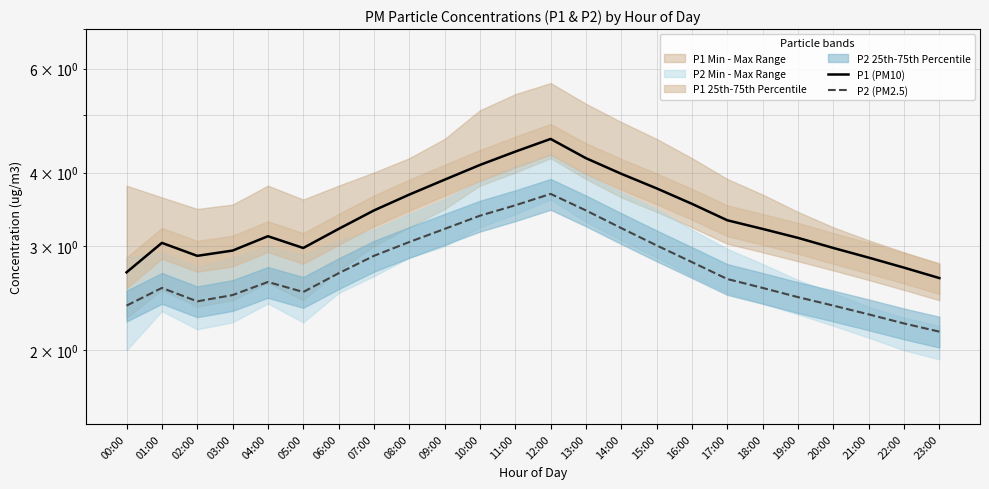

Reading right to left, transcribe all the data shown in this chart.

P1 (PM10): 2.6	2.8	2.9	3.0	3.1	3.2	3.3	3.5	3.8	4.0	4.2	4.6	4.3	4.1	3.9	3.7	3.5	3.2	3.0	3.1	3.0	2.9	3.0	2.7
P2 (PM2.5): 2.1	2.2	2.3	2.4	2.5	2.5	2.6	2.8	3.0	3.2	3.5	3.7	3.5	3.4	3.2	3.0	2.9	2.7	2.5	2.6	2.5	2.4	2.5	2.4